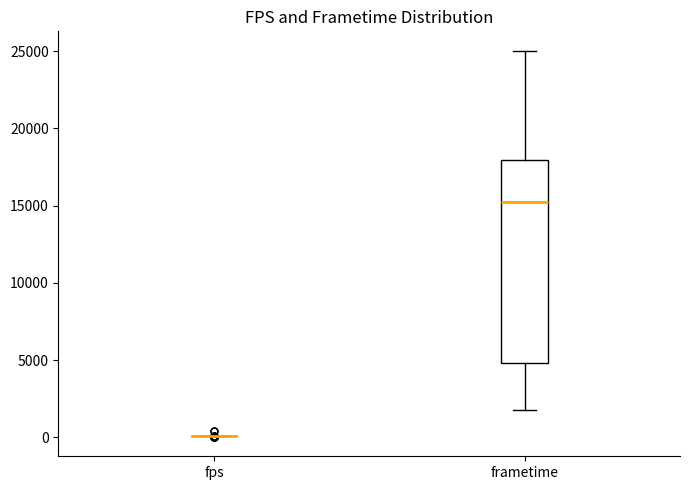

Which box is the tallest, from its lower edge to its upper edge?

frametime